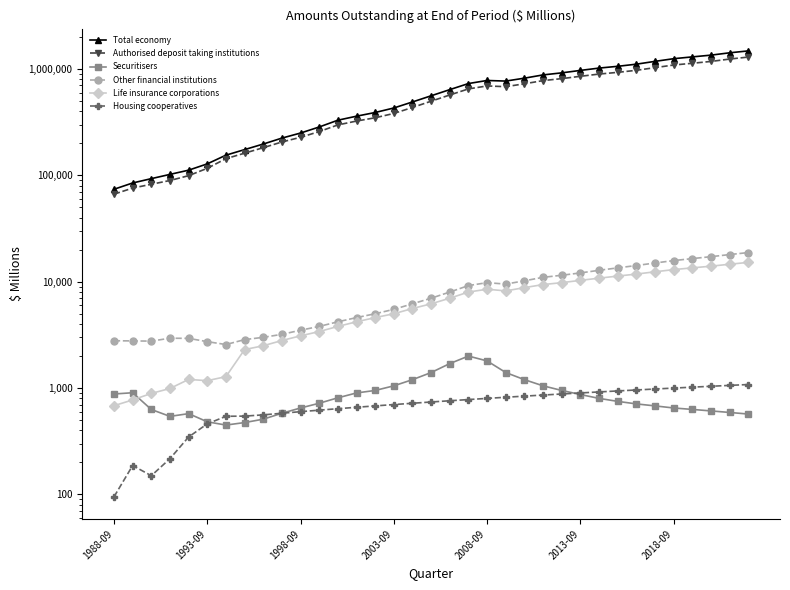

Rank the series by their maximum value, from highest to lowest.

Total economy, Authorised deposit taking institutions, Other financial institutions, Life insurance corporations, Securitisers, Housing cooperatives